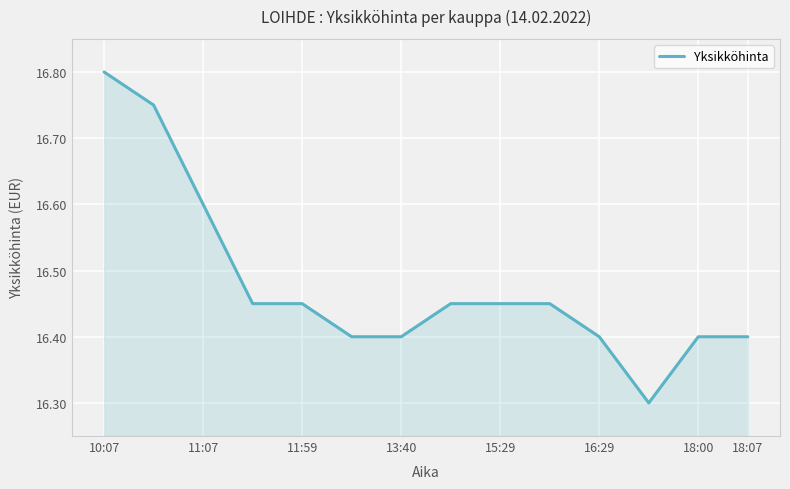

Count the number of categories in the chart.

14